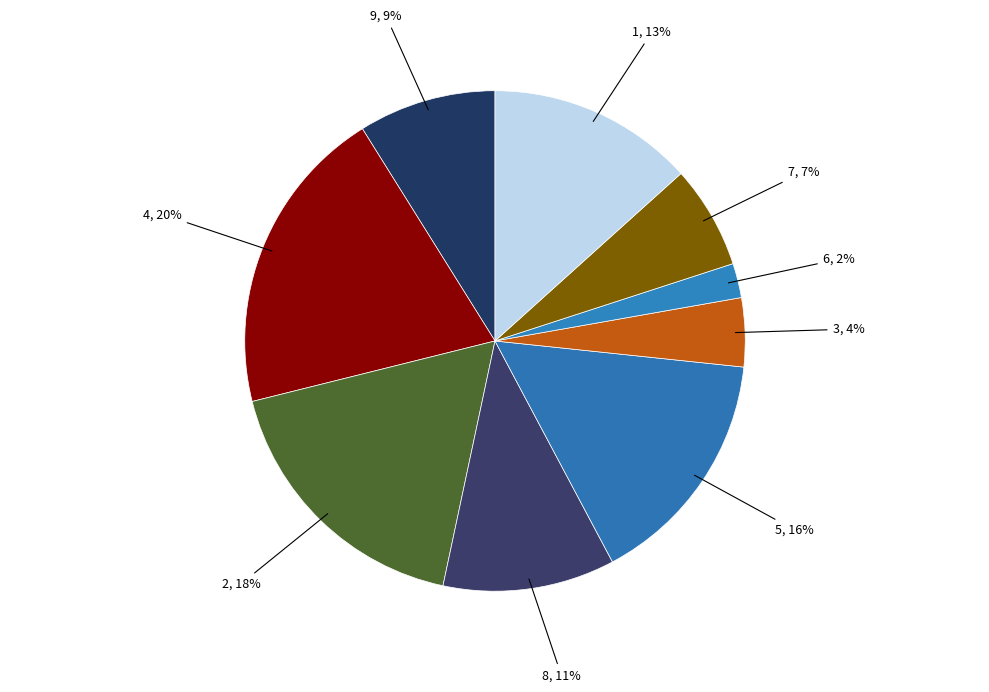

Is the sum of 1 and 9 greater than half?

No